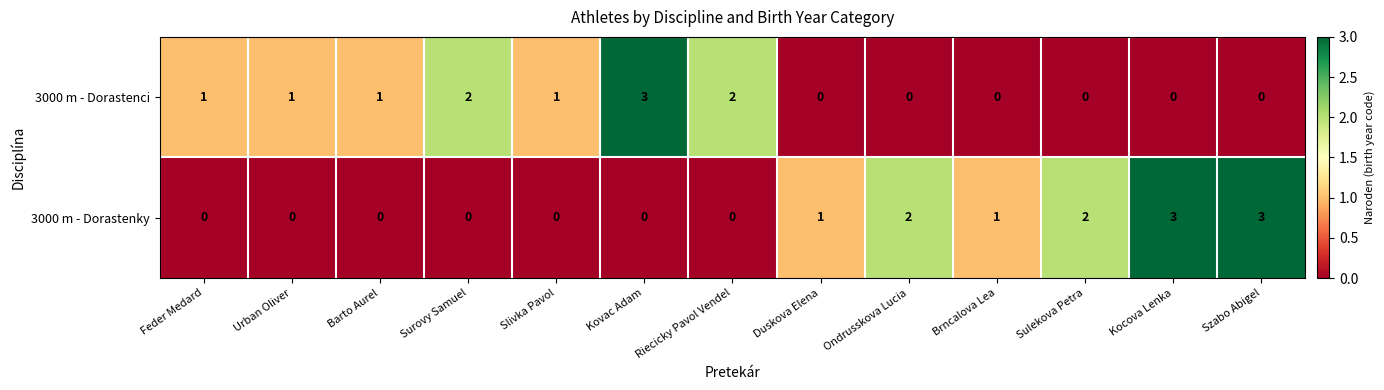

What is the spread (max minus min) of values at Duskova Elena?

1